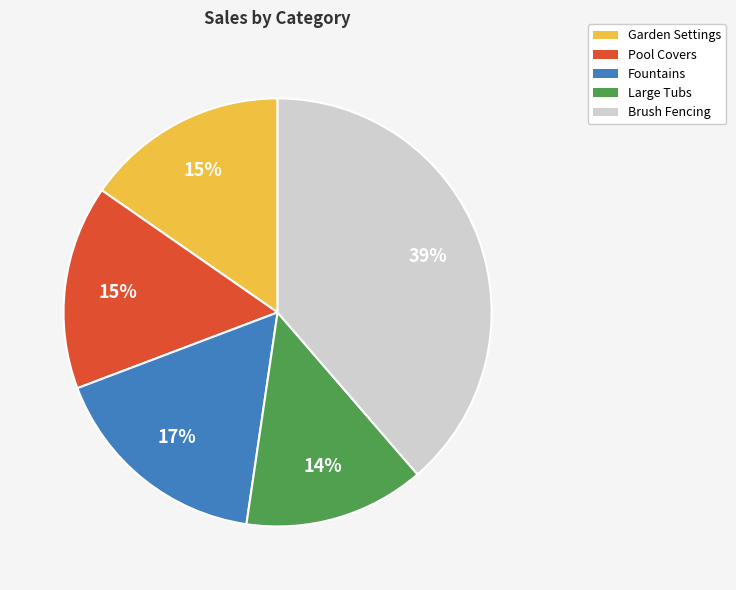

The Fountains slice represents 17% of the pie. True or false?

True